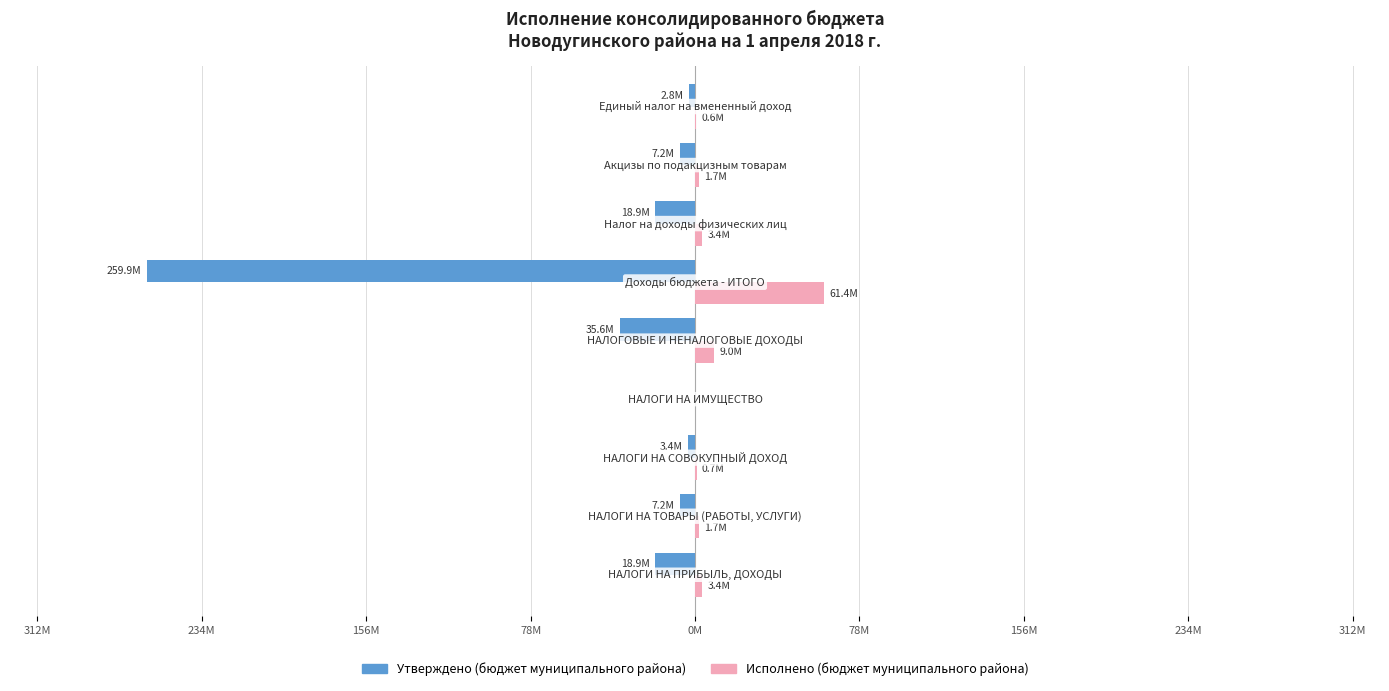

What are all the series names shown in the legend?

Утверждено (бюджет муниципального района), Исполнено (бюджет муниципального района)